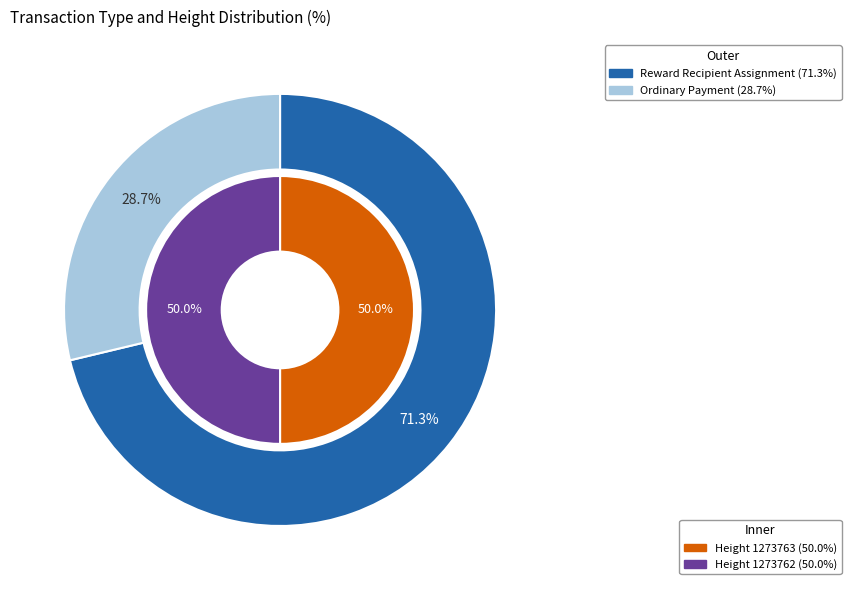

Which slice is the largest?

Reward Recipient Assignment